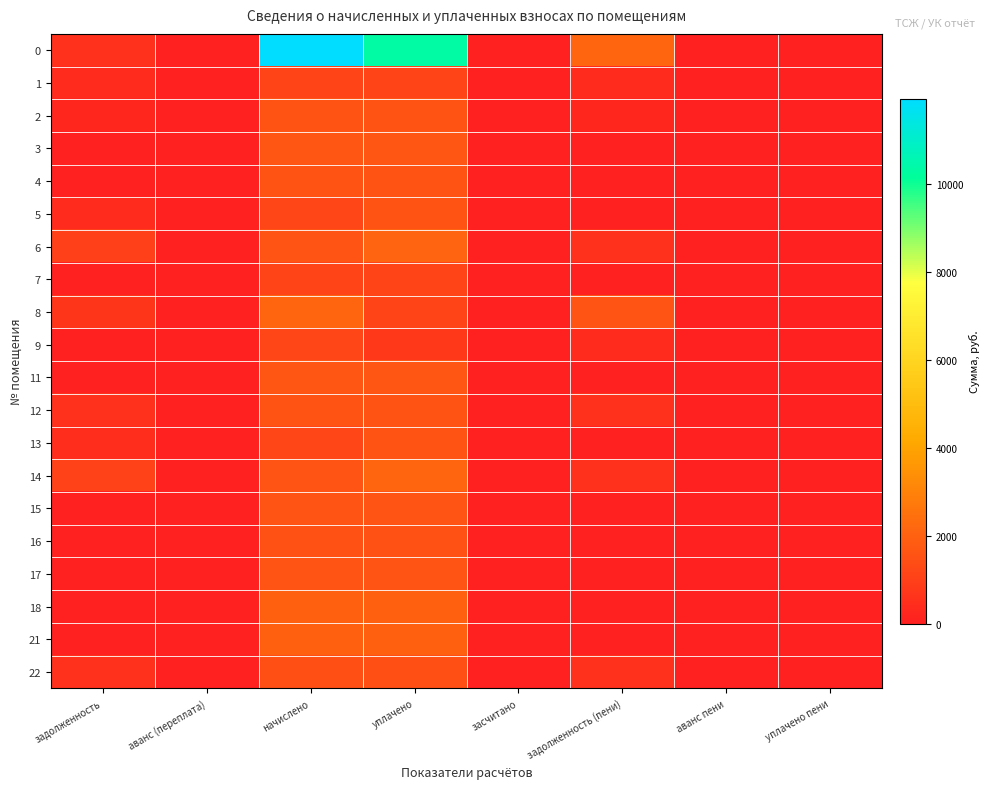

Reading left to right, list all the values displayed in this chart.

0: задолженность=532.2	аванс (переплата)=0.0	начислено=11945.9	уплачено=10349.4	засчитано=0.0	задолженность (пени)=2128.6	аванс пени=0.0	уплачено пени=0.0
1: задолженность=388.2	аванс (переплата)=0.0	начислено=1161.4	уплачено=1161.4	засчитано=0.0	задолженность (пени)=388.2	аванс пени=0.0	уплачено пени=0.0
2: задолженность=207.8	аванс (переплата)=0.0	начислено=1578.0	уплачено=1578.0	засчитано=0.0	задолженность (пени)=207.8	аванс пени=0.0	уплачено пени=0.0
3: задолженность=17.8	аванс (переплата)=0.0	начислено=1640.7	уплачено=1640.7	засчитано=0.0	задолженность (пени)=17.8	аванс пени=0.0	уплачено пени=0.0
4: задолженность=1.7	аванс (переплата)=0.0	начислено=1544.8	уплачено=1544.5	засчитано=0.0	задолженность (пени)=2.0	аванс пени=0.0	уплачено пени=0.0
5: задолженность=395.8	аванс (переплата)=0.0	начислено=1187.2	уплачено=1583.0	засчитано=0.0	задолженность (пени)=0.0	аванс пени=0.0	уплачено пени=0.0
6: задолженность=1010.2	аванс (переплата)=0.0	начислено=1600.2	уплачено=2076.9	засчитано=0.0	задолженность (пени)=533.4	аванс пени=0.0	уплачено пени=0.0
7: задолженность=0.0	аванс (переплата)=0.0	начислено=1135.6	уплачено=1135.6	засчитано=0.0	задолженность (пени)=0.0	аванс пени=0.0	уплачено пени=0.0
8: задолженность=662.6	аванс (переплата)=0.0	начислено=2105.3	уплачено=1147.5	засчитано=0.0	задолженность (пени)=1620.4	аванс пени=0.0	уплачено пени=0.0
9: задолженность=0.4	аванс (переплата)=0.0	начислено=1183.5	уплачено=789.0	засчитано=0.0	задолженность (пени)=394.9	аванс пени=0.0	уплачено пени=0.0
11: задолженность=30.1	аванс (переплата)=0.0	начислено=1648.1	уплачено=1648.1	засчитано=0.0	задолженность (пени)=30.1	аванс пени=0.0	уплачено пени=0.0
12: задолженность=524.8	аванс (переплата)=0.0	начислено=1574.3	уплачено=1574.3	засчитано=0.0	задолженность (пени)=524.8	аванс пени=0.0	уплачено пени=0.0
13: задолженность=422.0	аванс (переплата)=0.0	начислено=1179.8	уплачено=1573.1	засчитано=0.0	задолженность (пени)=28.7	аванс пени=0.0	уплачено пени=0.0
14: задолженность=1064.3	аванс (переплата)=0.0	начислено=1596.5	уплачено=2128.6	засчитано=0.0	задолженность (пени)=532.2	аванс пени=0.0	уплачено пени=0.0
15: задолженность=0.0	аванс (переплата)=0.0	начислено=1622.3	уплачено=1622.3	засчитано=0.0	задолженность (пени)=0.0	аванс пени=0.0	уплачено пени=0.0
16: задолженность=0.0	аванс (переплата)=0.0	начислено=1515.4	уплачено=1515.4	засчитано=0.0	задолженность (пени)=0.0	аванс пени=0.0	уплачено пени=0.0
17: задолженность=0.0	аванс (переплата)=0.0	начислено=1600.2	уплачено=1600.2	засчитано=0.0	задолженность (пени)=0.0	аванс пени=0.0	уплачено пени=0.0
18: задолженность=5.8	аванс (переплата)=0.0	начислено=1998.4	уплачено=1998.4	засчитано=0.0	задолженность (пени)=5.8	аванс пени=0.0	уплачено пени=0.0
21: задолженность=6.4	аванс (переплата)=0.0	начислено=1998.4	уплачено=1998.4	засчитано=0.0	задолженность (пени)=6.4	аванс пени=0.0	уплачено пени=0.0
22: задолженность=516.0	аванс (переплата)=0.0	начислено=1489.6	уплачено=1490.4	засчитано=0.0	задолженность (пени)=515.2	аванс пени=0.0	уплачено пени=0.0